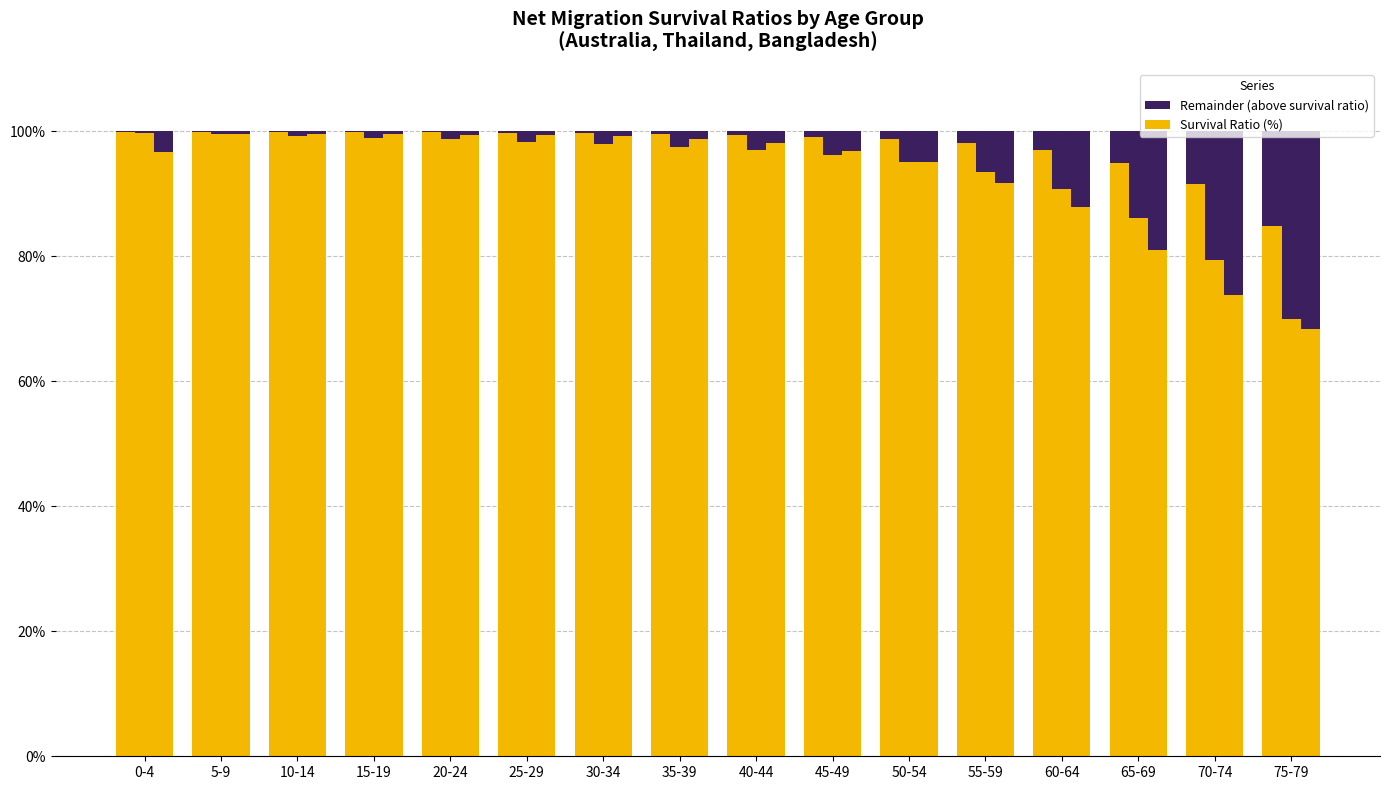

Which series has the largest range (max minus min)?

Bangladesh - Survival Ratio (%)